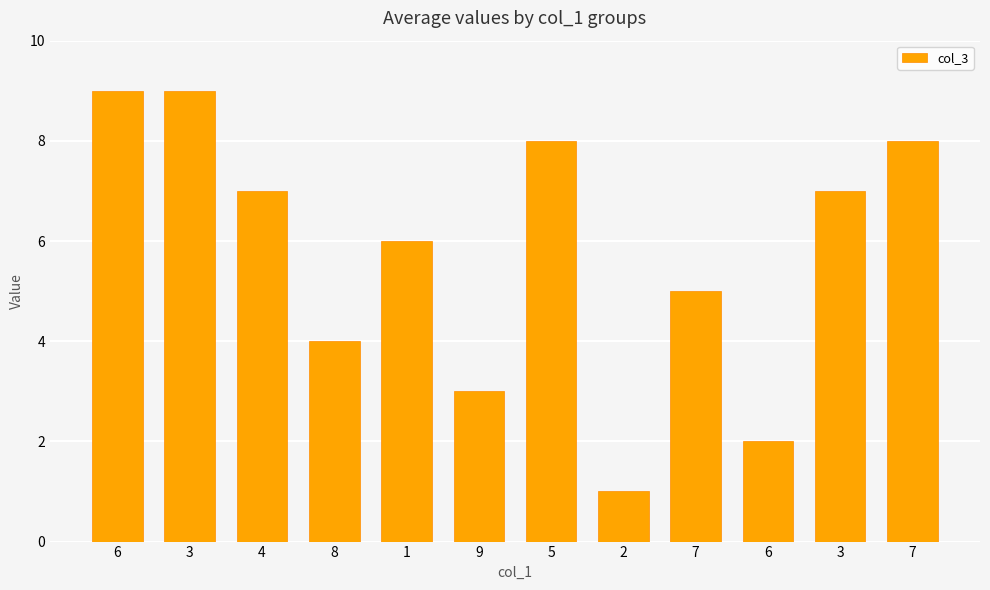

How many bars are there in total?

12